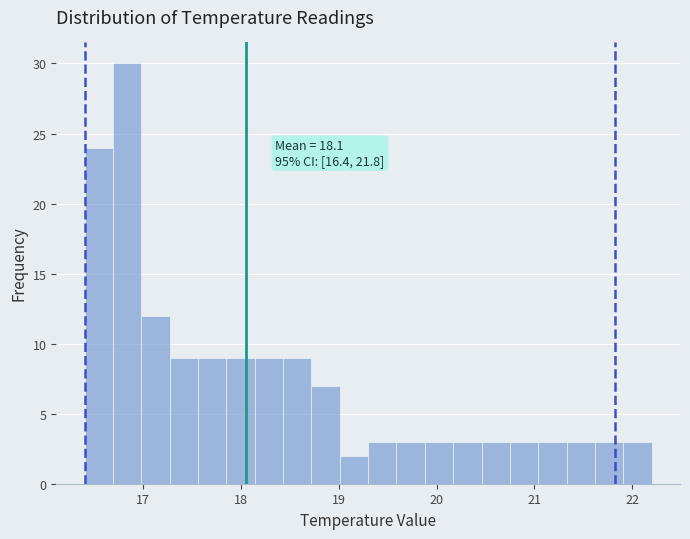

Read against the x-axis, roughly where is the centre of the tallest bar?

16.8